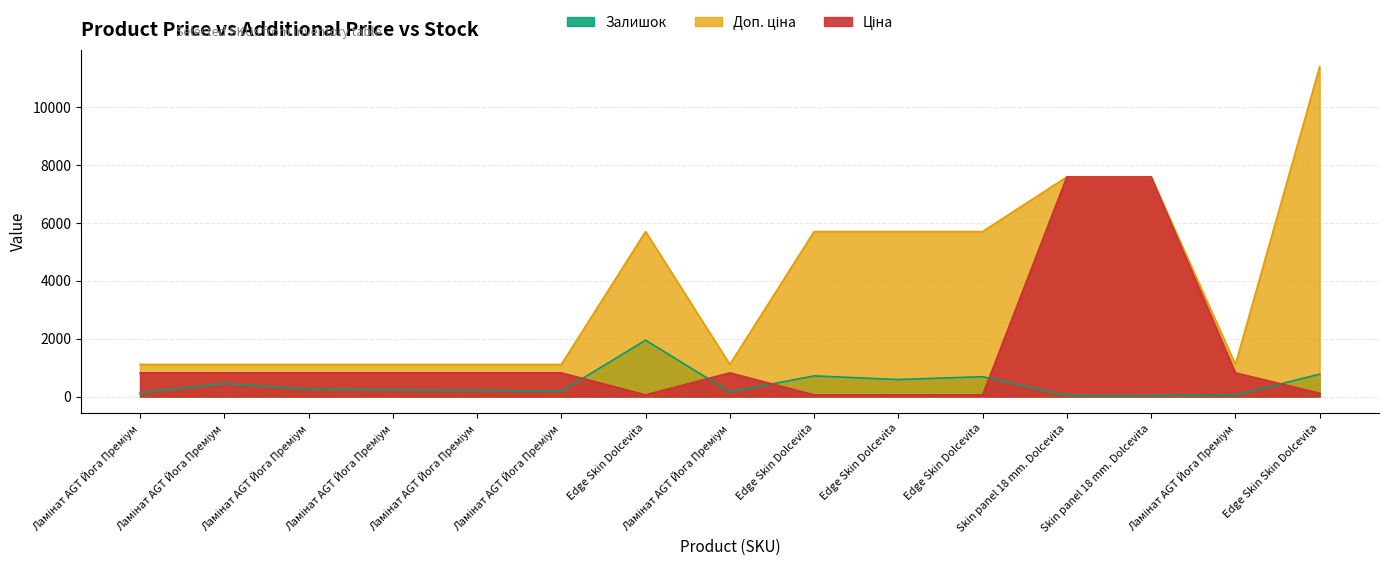

At which category does the chart reach its minimum across all series?

Skin panel 18 mm. Dolcevita